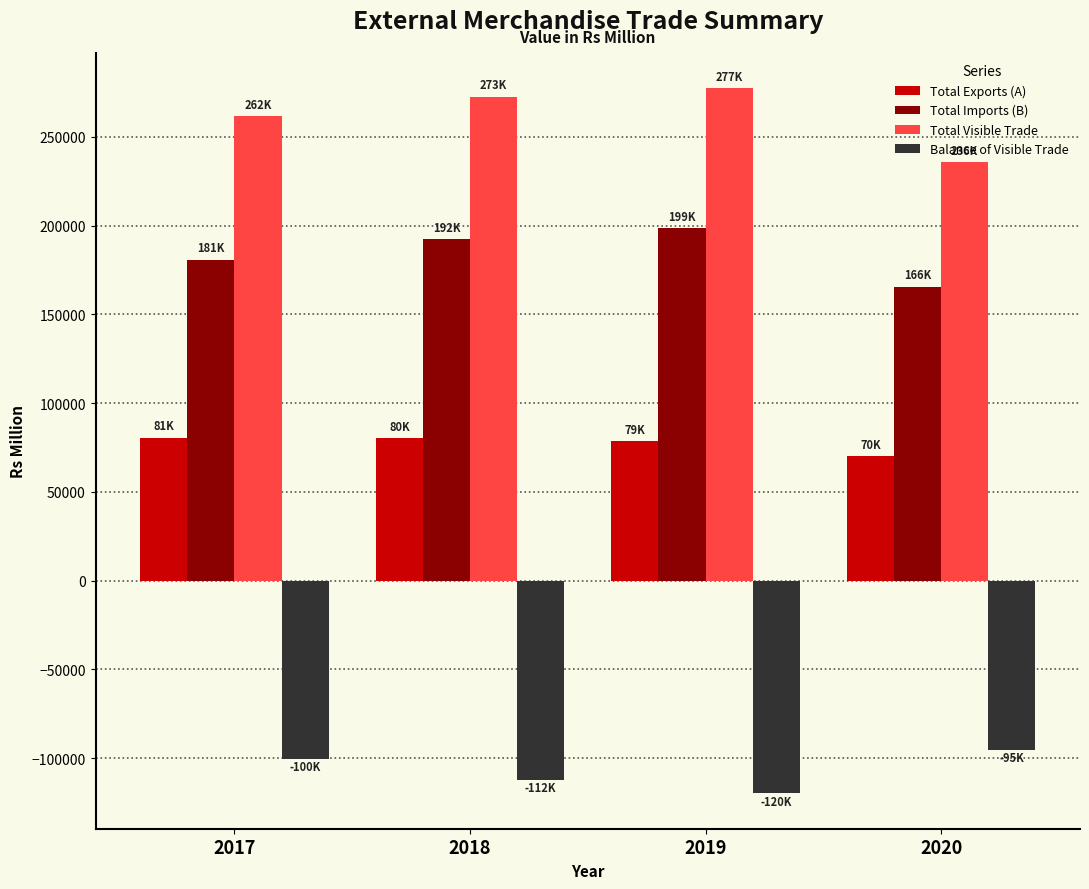

Rank the series by their maximum value, from lowest to highest.

Balance of Visible Trade, Total Exports (A), Total Imports (B), Total Visible Trade